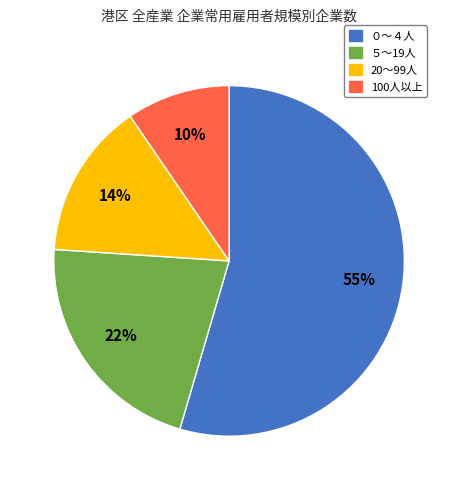

Does any single category account for the majority?

Yes